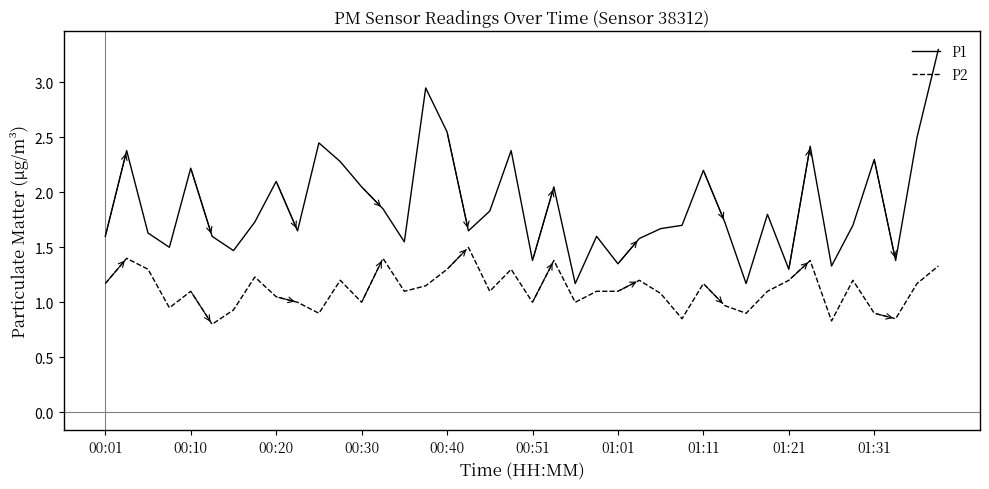

List the series in order of their overall mean, highest first.

P1, P2